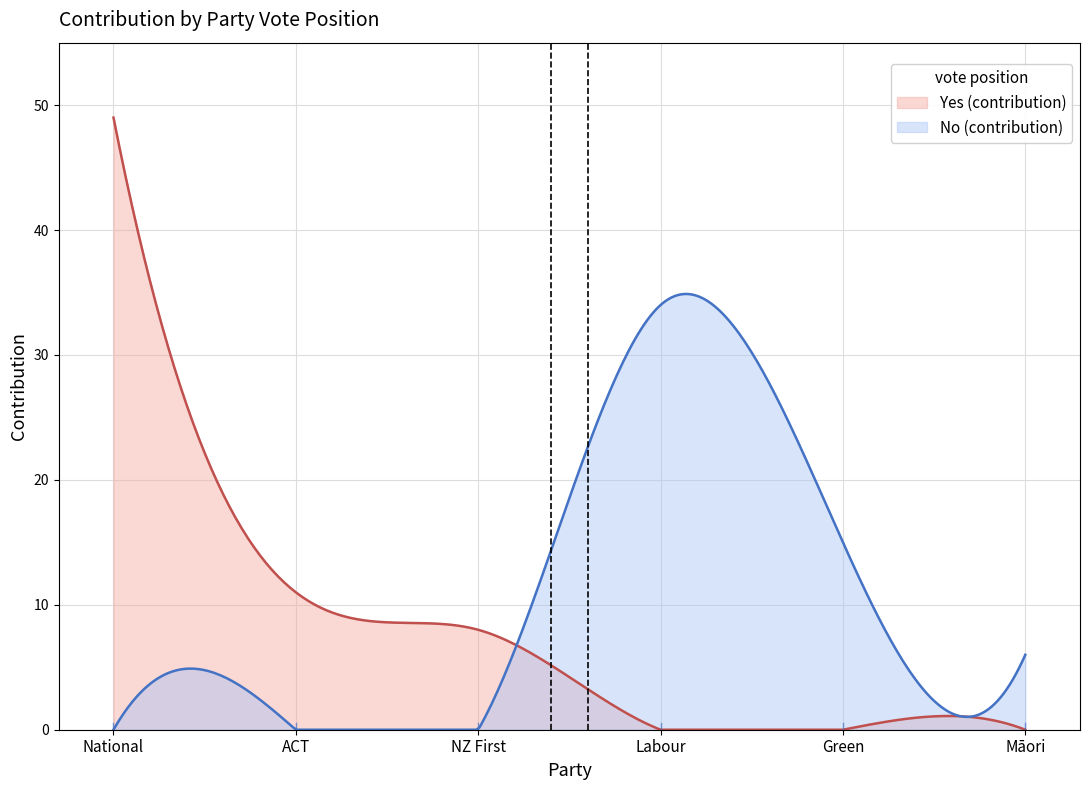

Which label corresponds to the smallest value in the chart?

NZ First